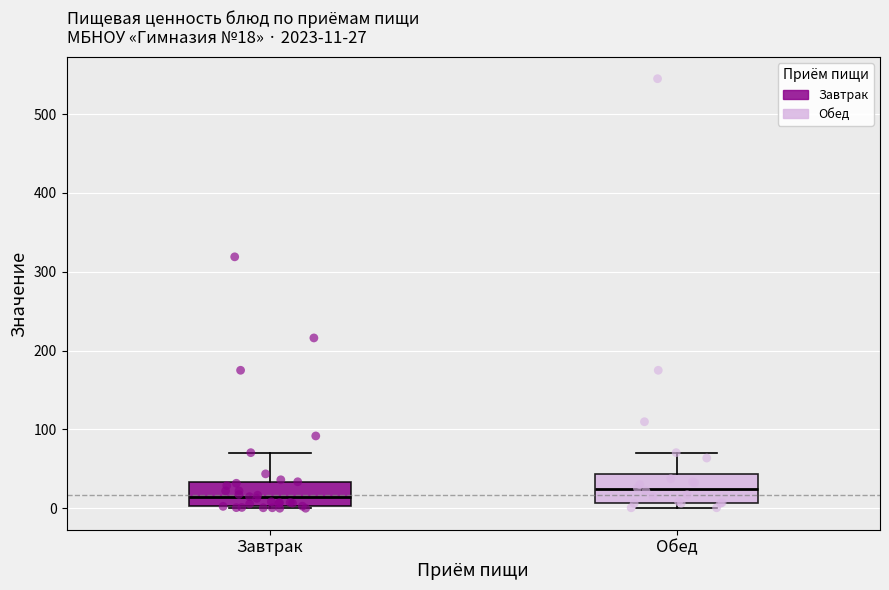

Which box's median line is the lowest?

Завтрак